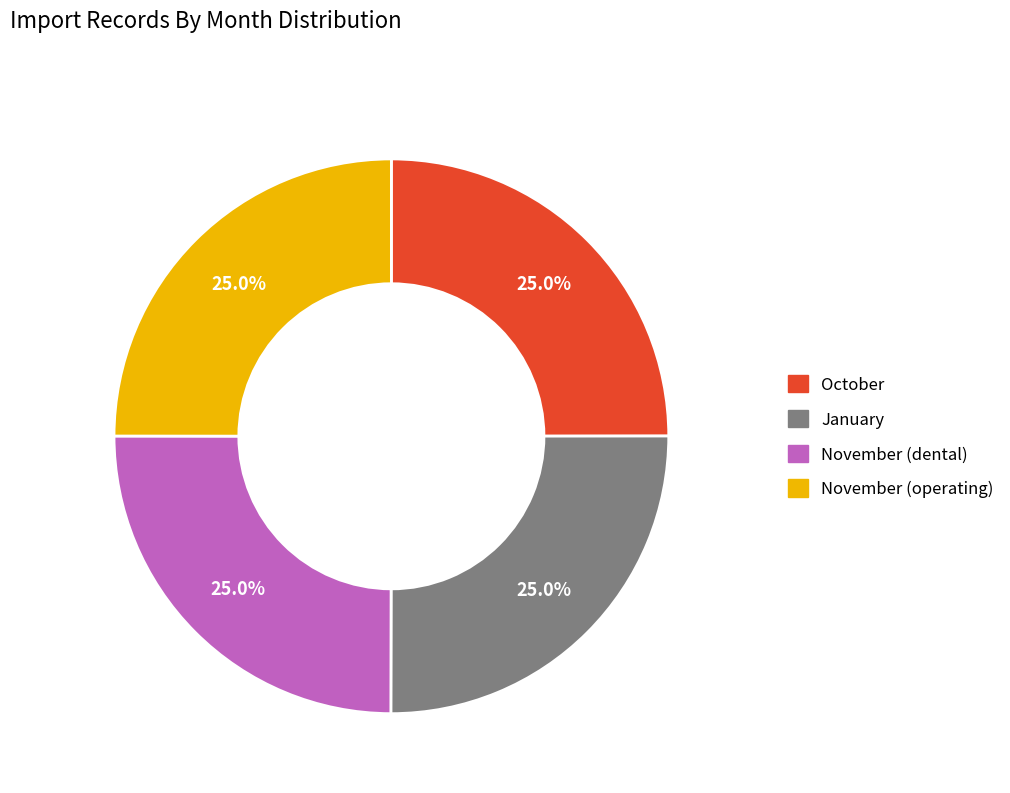

What is the ratio of the value at January to the value at October?

1.0